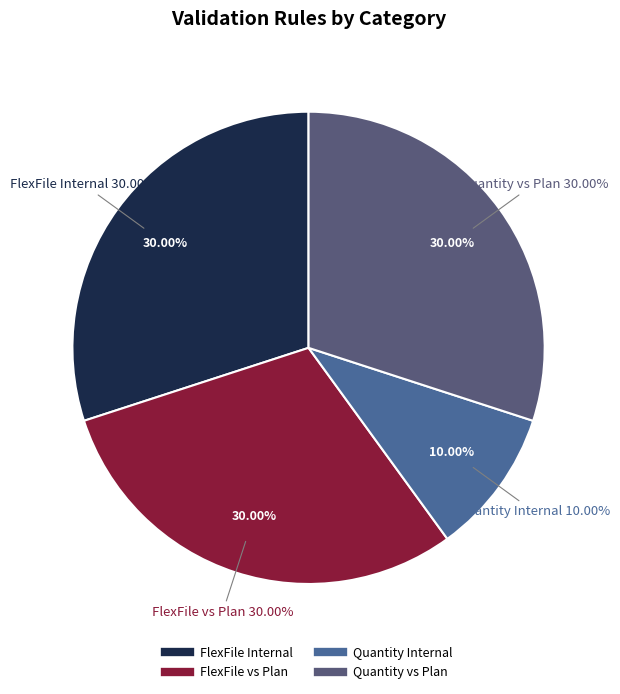

What percentage is the Quantity Internal slice, to the nearest percent?

10%